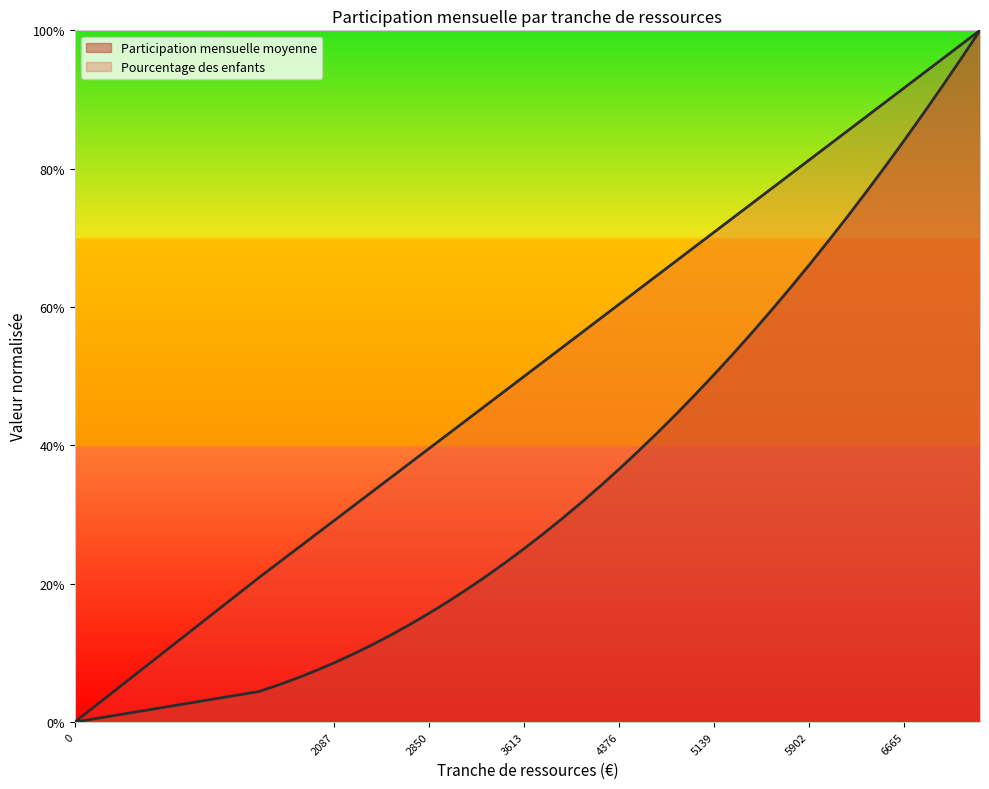

List the series in order of their overall mean, highest first.

Pourcentage des enfants, Participation mensuelle moyenne enfants